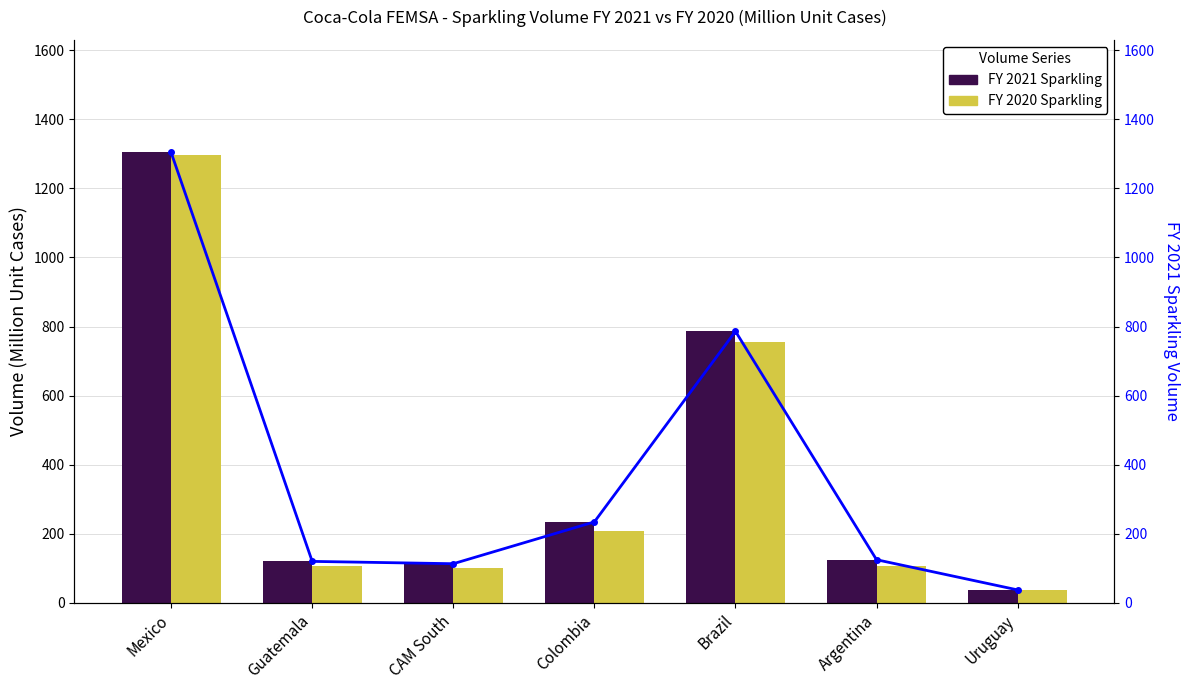

Which series changed the most between Mexico and Argentina?

FY 2020 Sparkling